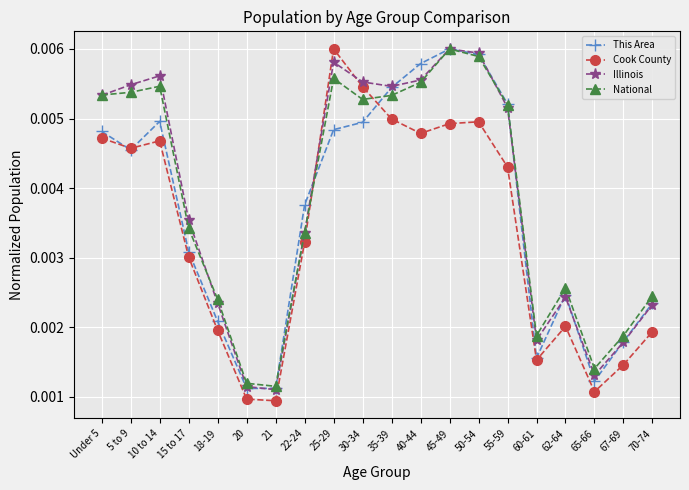

At which category does This Area reach its first local peak?

10 to 14